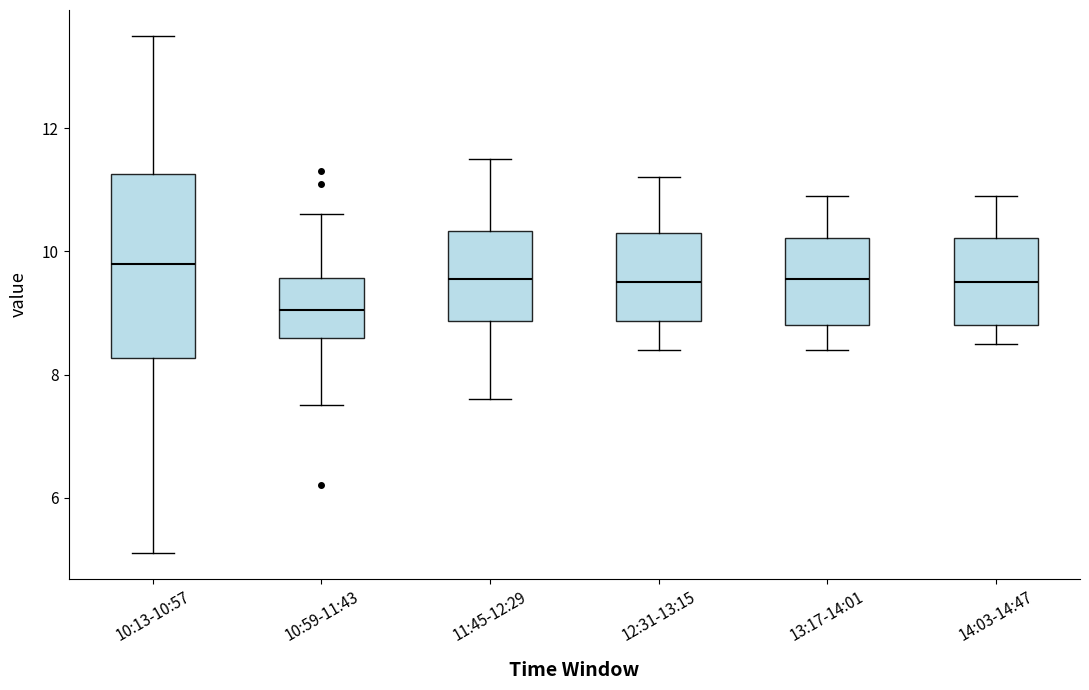

Reading left to right, read every box against the y-axis: the position of its median line, the range the box covers, and the ends of its whiskers. The values are not printed on the chart, so give them approximately, as read against the axis.

10:13-10:57: median 9.8, box 8.2 to 11.2, whiskers 5.2 to 13.6
10:59-11:43: median 9.0, box 8.6 to 9.6, whiskers 7.6 to 10.6
11:45-12:29: median 9.6, box 8.8 to 10.4, whiskers 7.6 to 11.6
12:31-13:15: median 9.6, box 8.8 to 10.4, whiskers 8.4 to 11.2
13:17-14:01: median 9.6, box 8.8 to 10.2, whiskers 8.4 to 11.0
14:03-14:47: median 9.6, box 8.8 to 10.2, whiskers 8.6 to 11.0